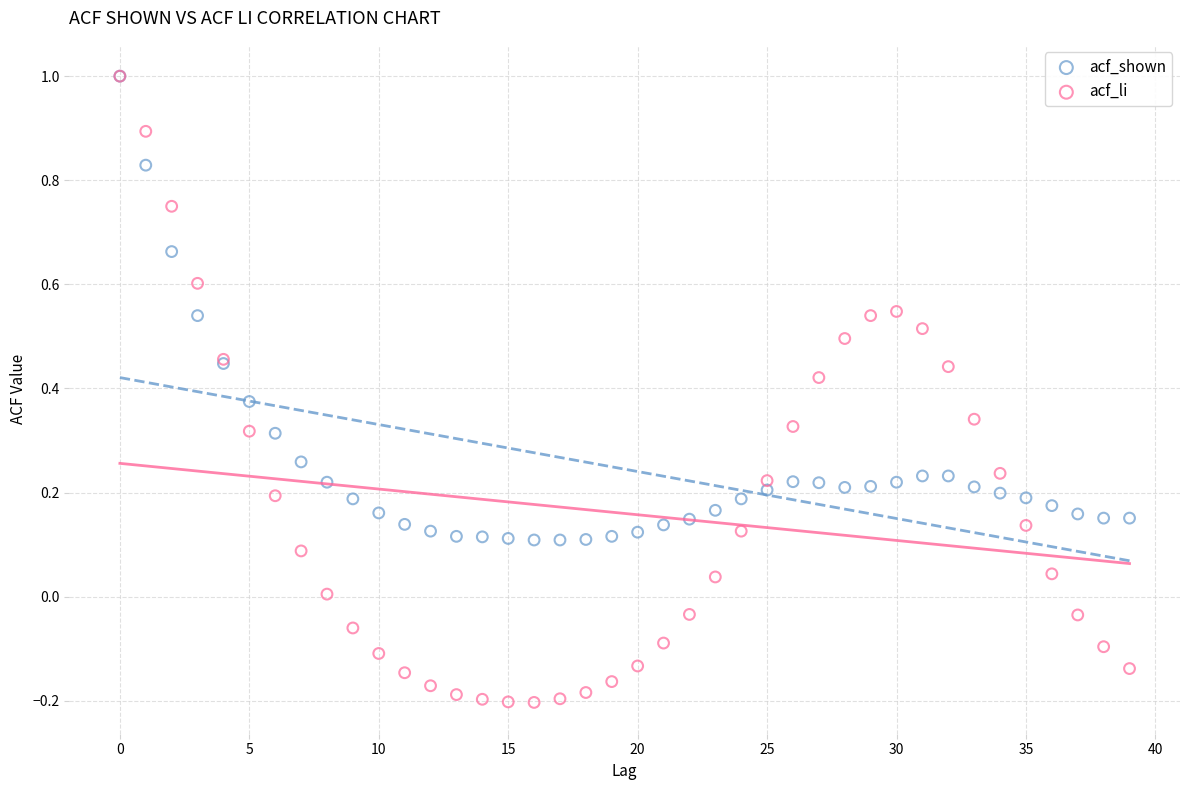

What are all the series names shown in the legend?

acf_shown, acf_li